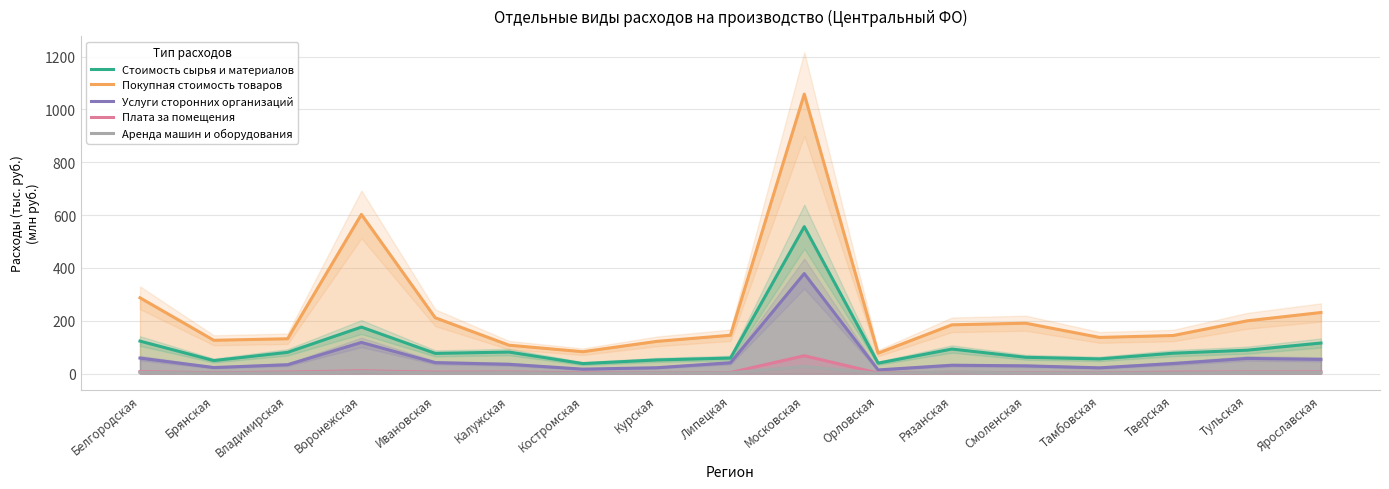

How many interior local valleys does the Аренда машин и оборудования series have?

5